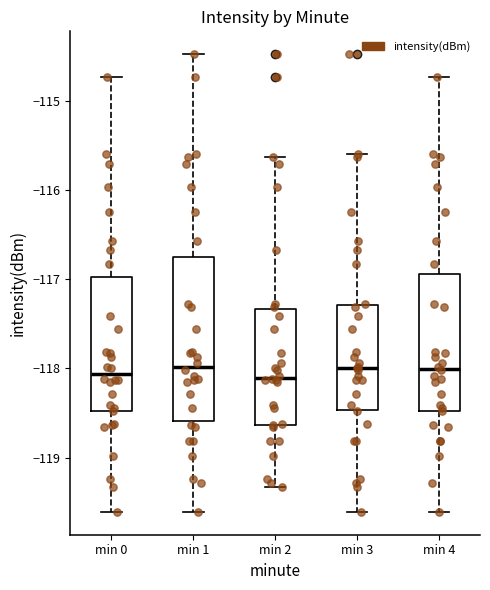

Which box is the tallest, from its lower edge to its upper edge?

min 1